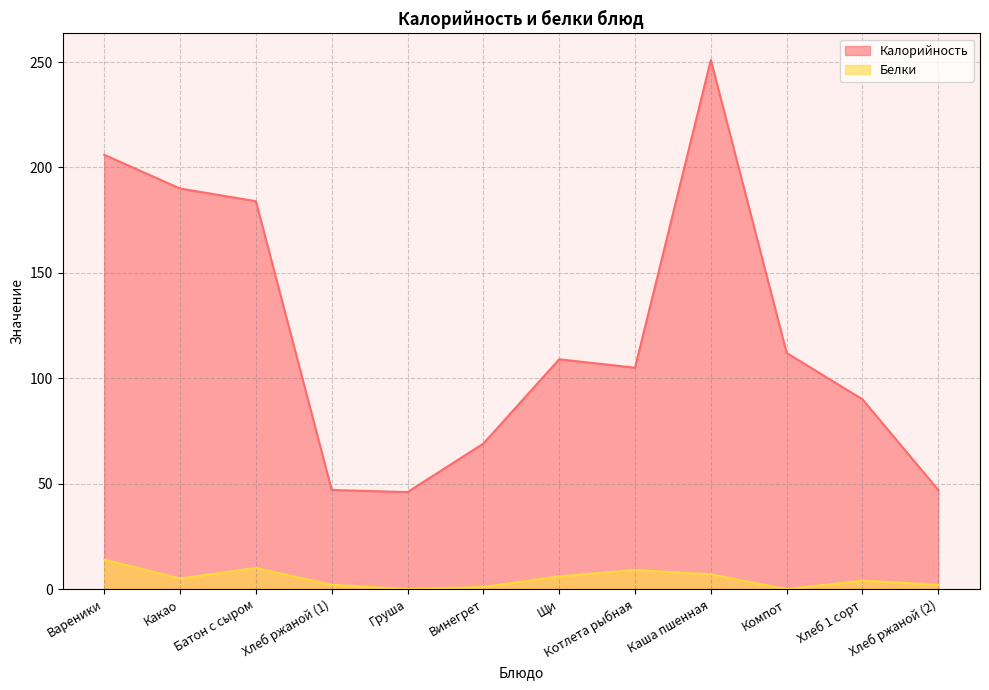

What position from the left is Компот?

10